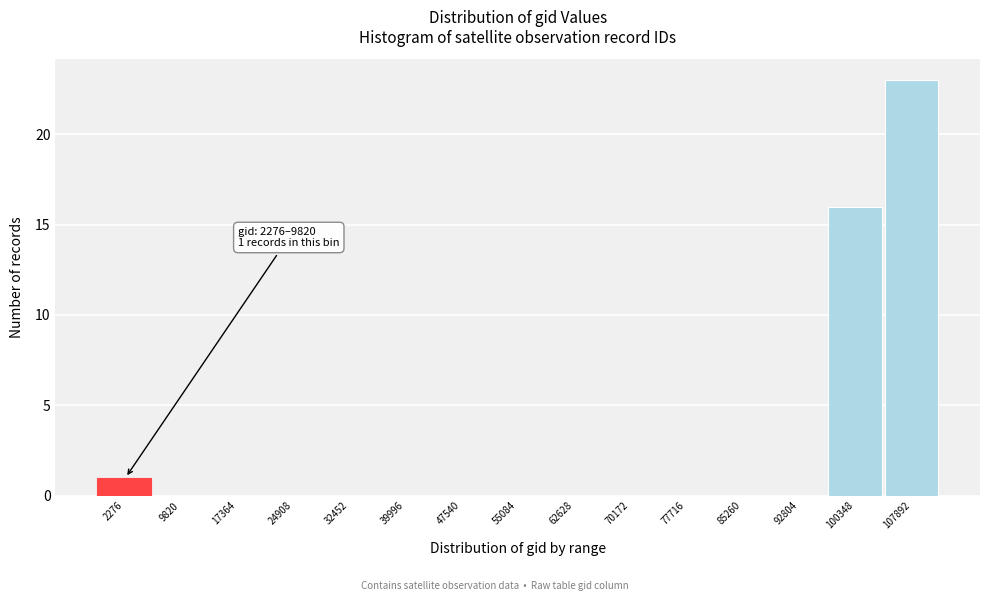

Reading left to right, transcribe all the data shown in this chart.

2276=1	9820=0	17364=0	24908=0	32452=0	39996=0	47540=0	55084=0	62628=0	70172=0	77716=0	85260=0	92804=0	100348=16	107892=23